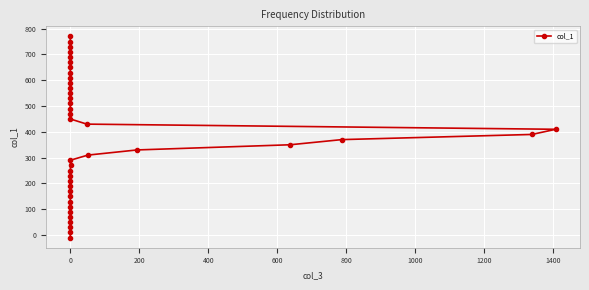

How many values are below 390?

20